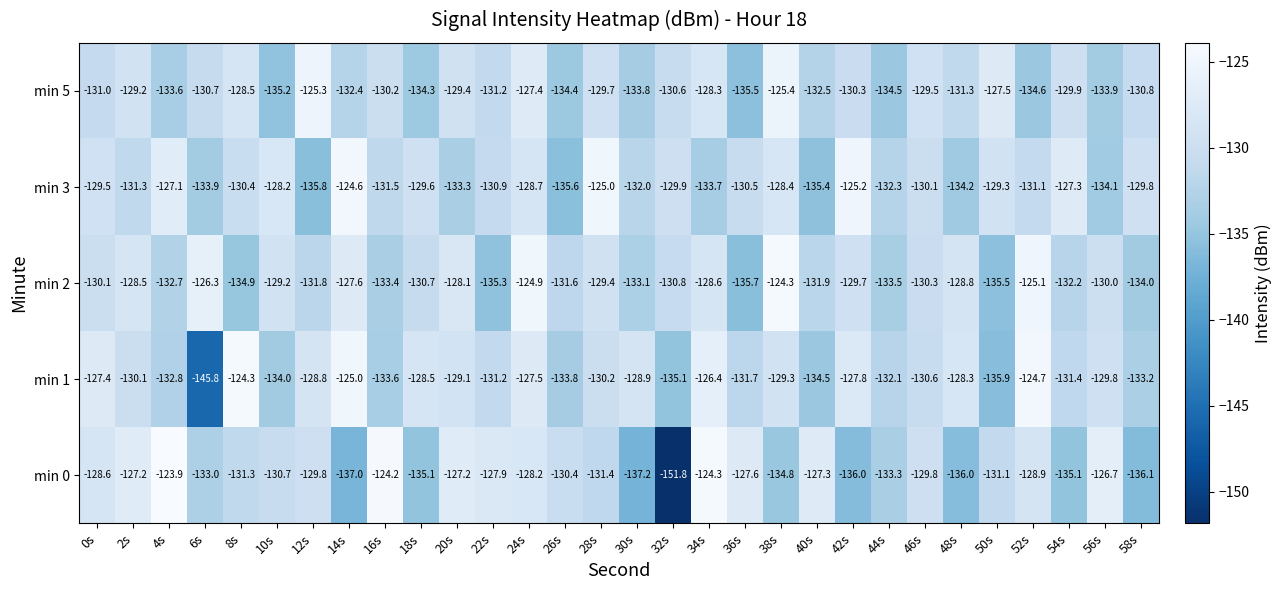

At which category does the chart reach its peak across all series?

4s